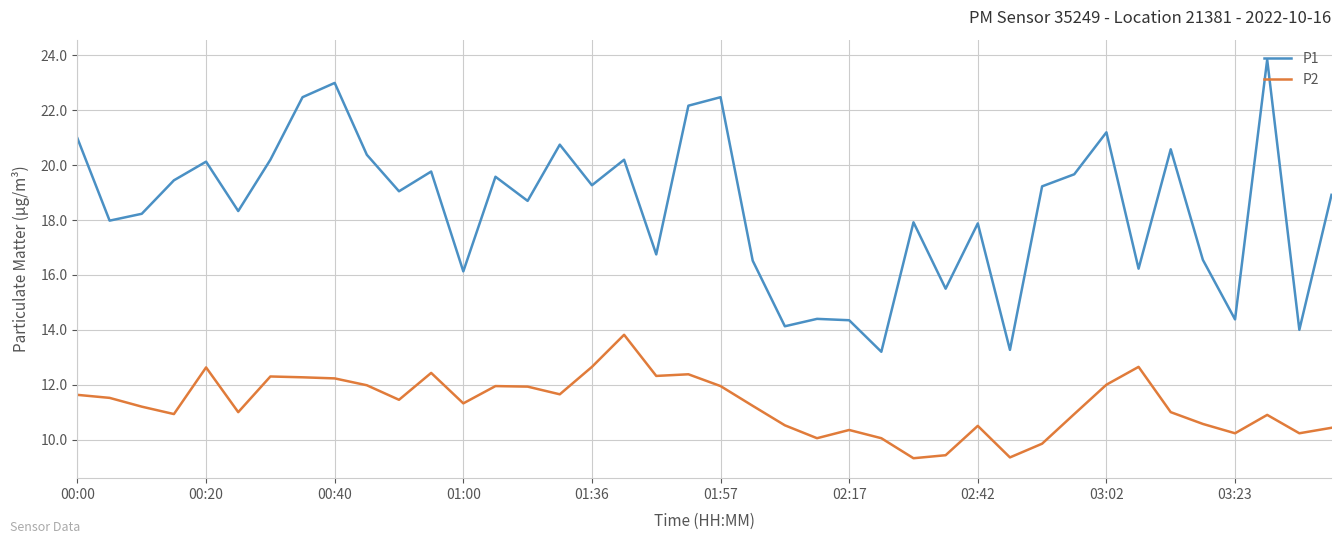

List the series in order of their overall mean, lowest first.

P2, P1